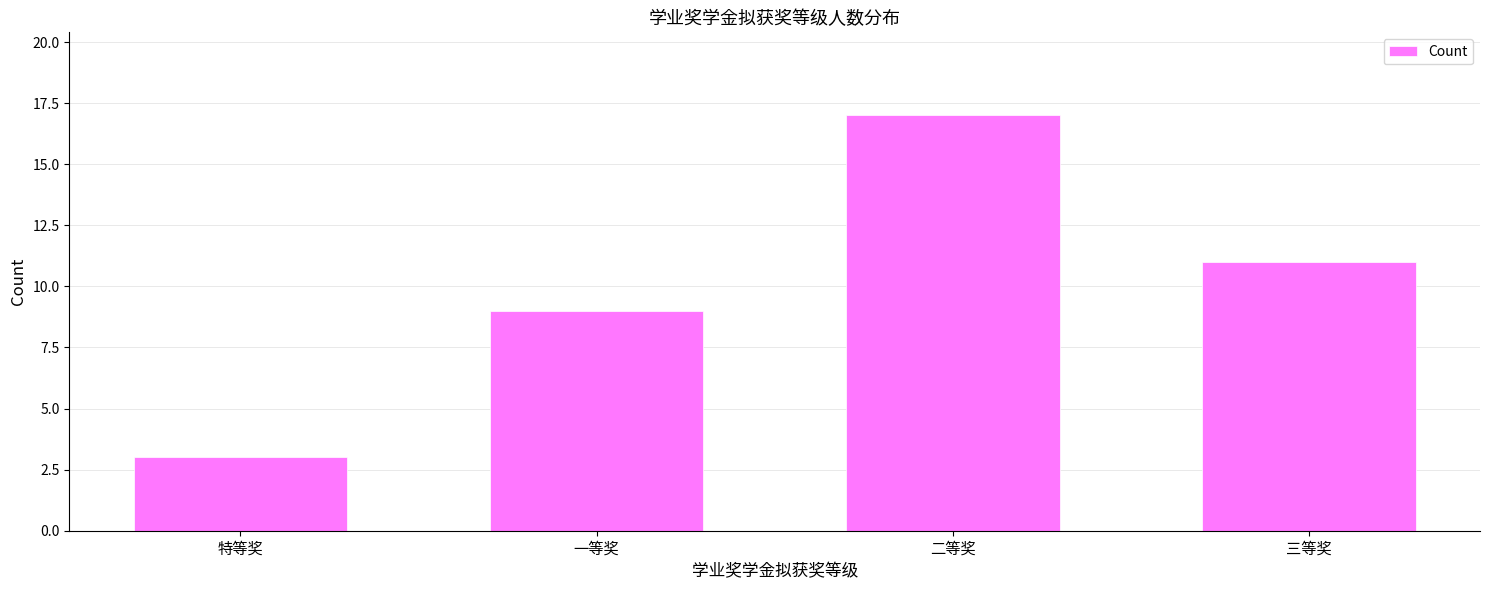

Approximately how many times larger is the value at 三等奖 compared to 特等奖?

3.7